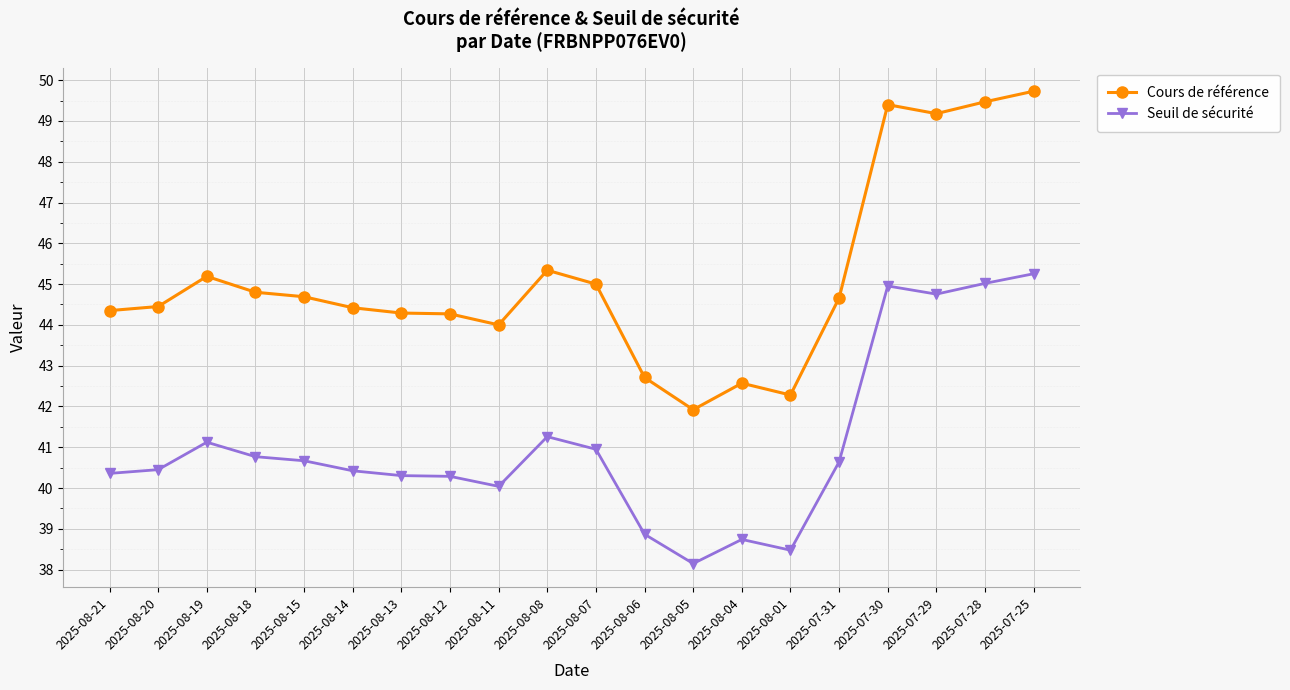

What value does the Cours de référence series have at 2025-08-05?

41.9